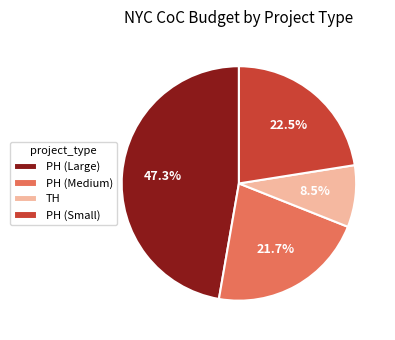

To the nearest percent, what is the difference between the largest and smallest slice percentages?

39%